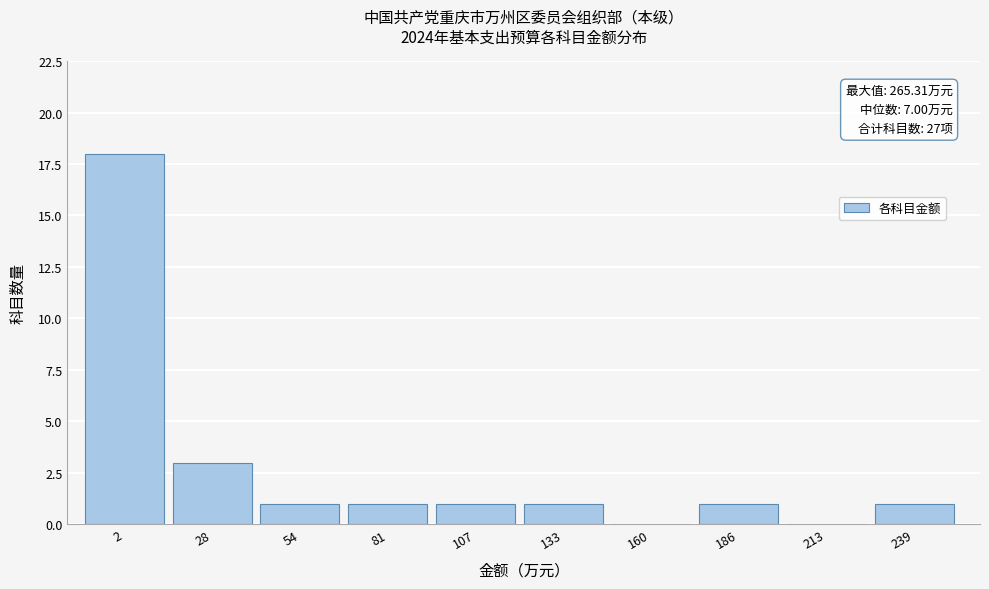

Reading left to right, list all the values displayed in this chart.

2=18	28=3	54=1	81=1	107=1	133=1	160=0	186=1	213=0	239=1